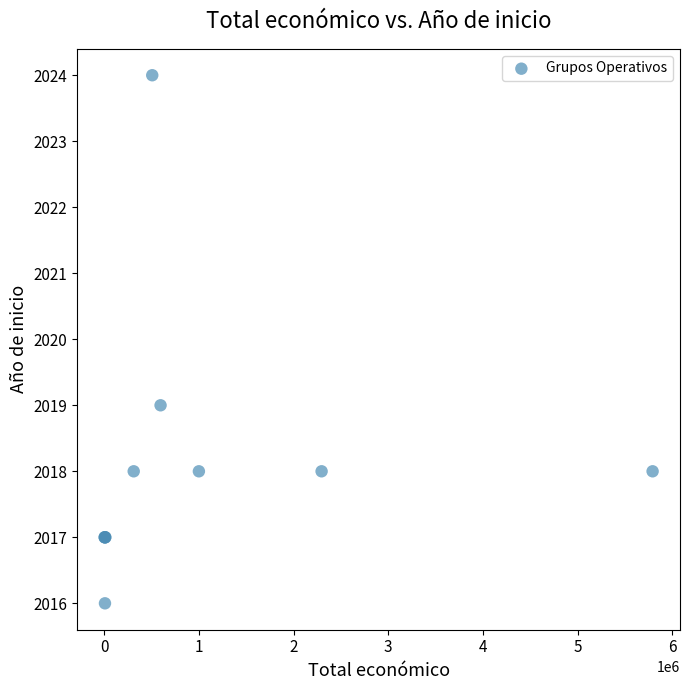

What Y value in the scatter plot is closest to 2020?

2019